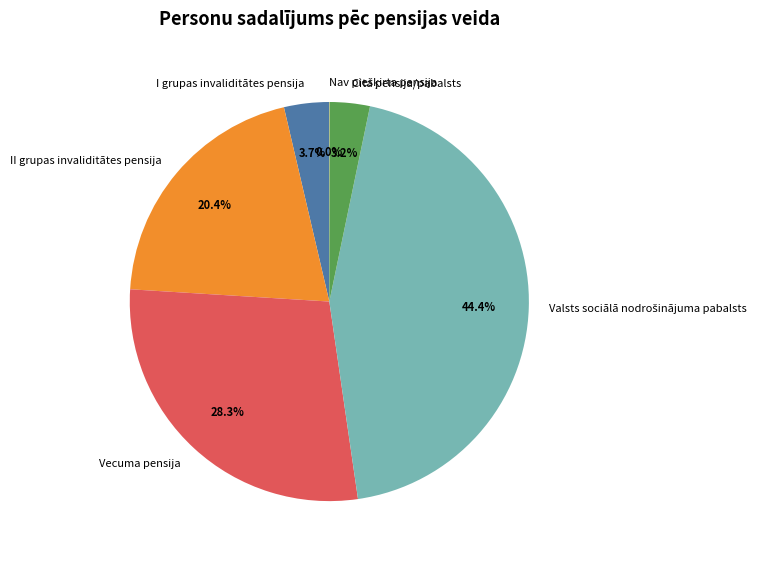

To the nearest percent, what portion does II grupas invaliditātes pensija represent?

20%